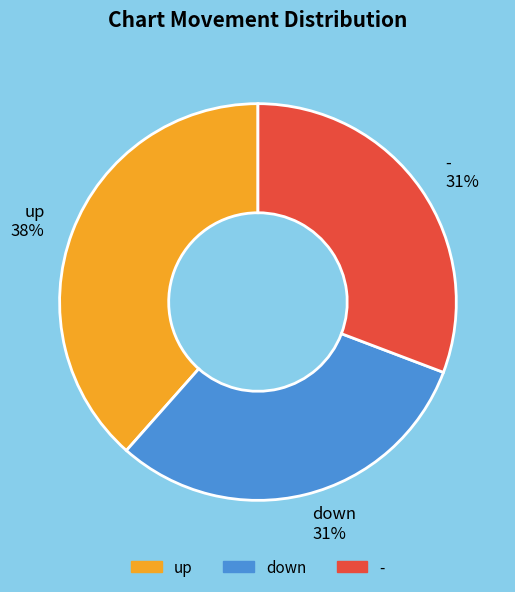

What is the largest slice in the pie chart?

up